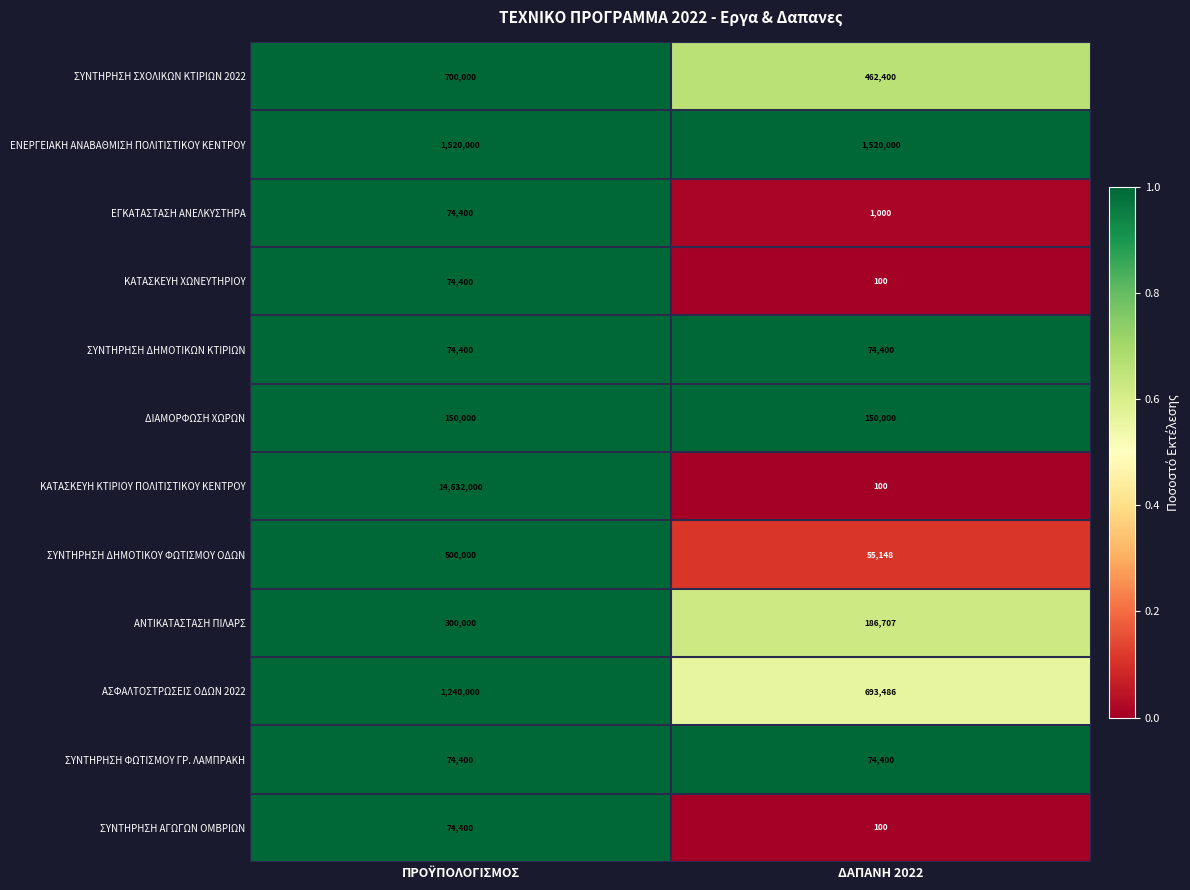

Reading left to right, what are all the values shown in this chart?

ΣΥΝΤΗΡΗΣΗ ΣΧΟΛΙΚΩΝ ΚΤΙΡΙΩΝ 2022: 700000	462400
ΕΝΕΡΓΕΙΑΚΗ ΑΝΑΒΑΘΜΙΣΗ ΠΟΛΙΤΙΣΤΙΚΟΥ ΚΕΝΤΡΟΥ: 1520000	1520000
ΕΓΚΑΤΑΣΤΑΣΗ ΑΝΕΛΚΥΣΤΗΡΑ: 74400	1000
ΚΑΤΑΣΚΕΥΗ ΧΩΝΕΥΤΗΡΙΟΥ: 74400	100
ΣΥΝΤΗΡΗΣΗ ΔΗΜΟΤΙΚΩΝ ΚΤΙΡΙΩΝ: 74400	74400
ΔΙΑΜΟΡΦΩΣΗ ΧΩΡΩΝ: 150000	150000
ΚΑΤΑΣΚΕΥΗ ΚΤΙΡΙΟΥ ΠΟΛΙΤΙΣΤΙΚΟΥ ΚΕΝΤΡΟΥ: 14632000	100
ΣΥΝΤΗΡΗΣΗ ΔΗΜΟΤΙΚΟΥ ΦΩΤΙΣΜΟΥ ΟΔΩΝ: 500000	55148
ΑΝΤΙΚΑΤΑΣΤΑΣΗ ΠΙΛΑΡΣ: 300000	186707
ΑΣΦΑΛΤΟΣΤΡΩΣΕΙΣ ΟΔΩΝ 2022: 1240000	693486
ΣΥΝΤΗΡΗΣΗ ΦΩΤΙΣΜΟΥ ΓΡ. ΛΑΜΠΡΑΚΗ: 74400	74400
ΣΥΝΤΗΡΗΣΗ ΑΓΩΓΩΝ ΟΜΒΡΙΩΝ: 74400	100